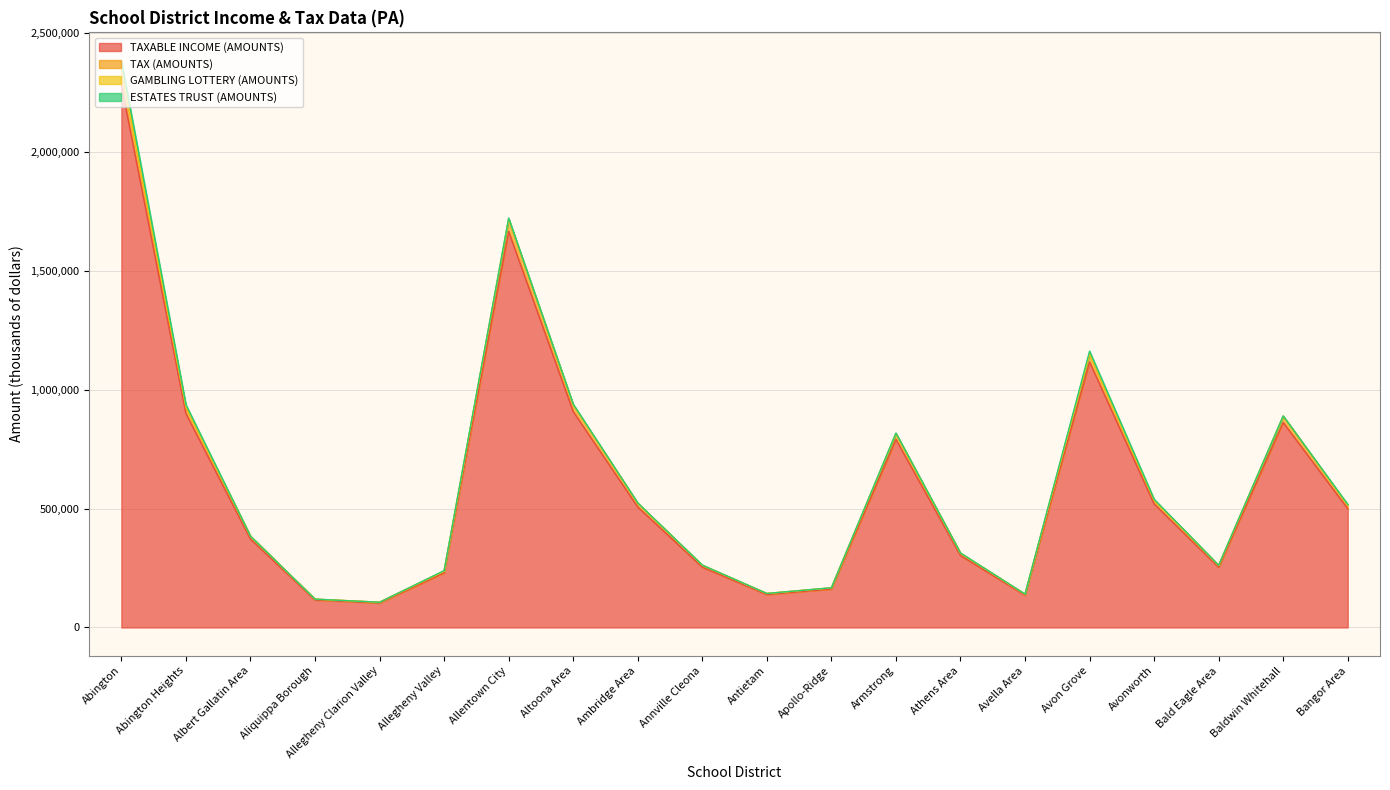

At which category is the sum across all series the highest?

Abington